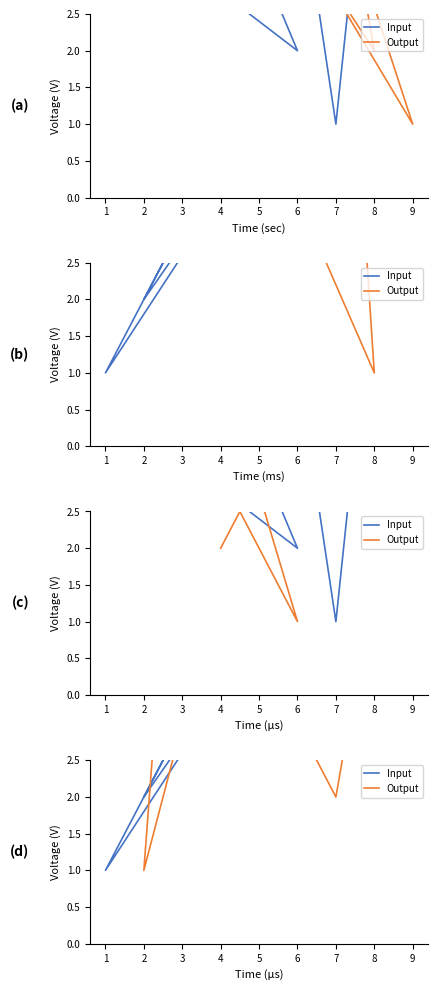

True or false: Output has more than 0 interior local peaks.

True